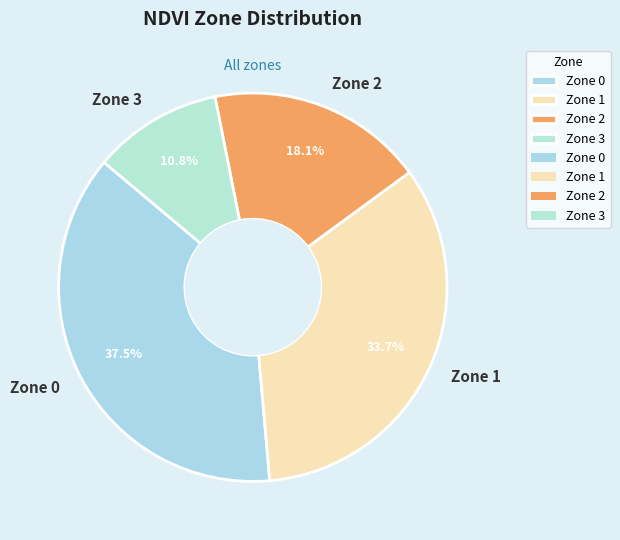

How many segments does this pie chart have?

4